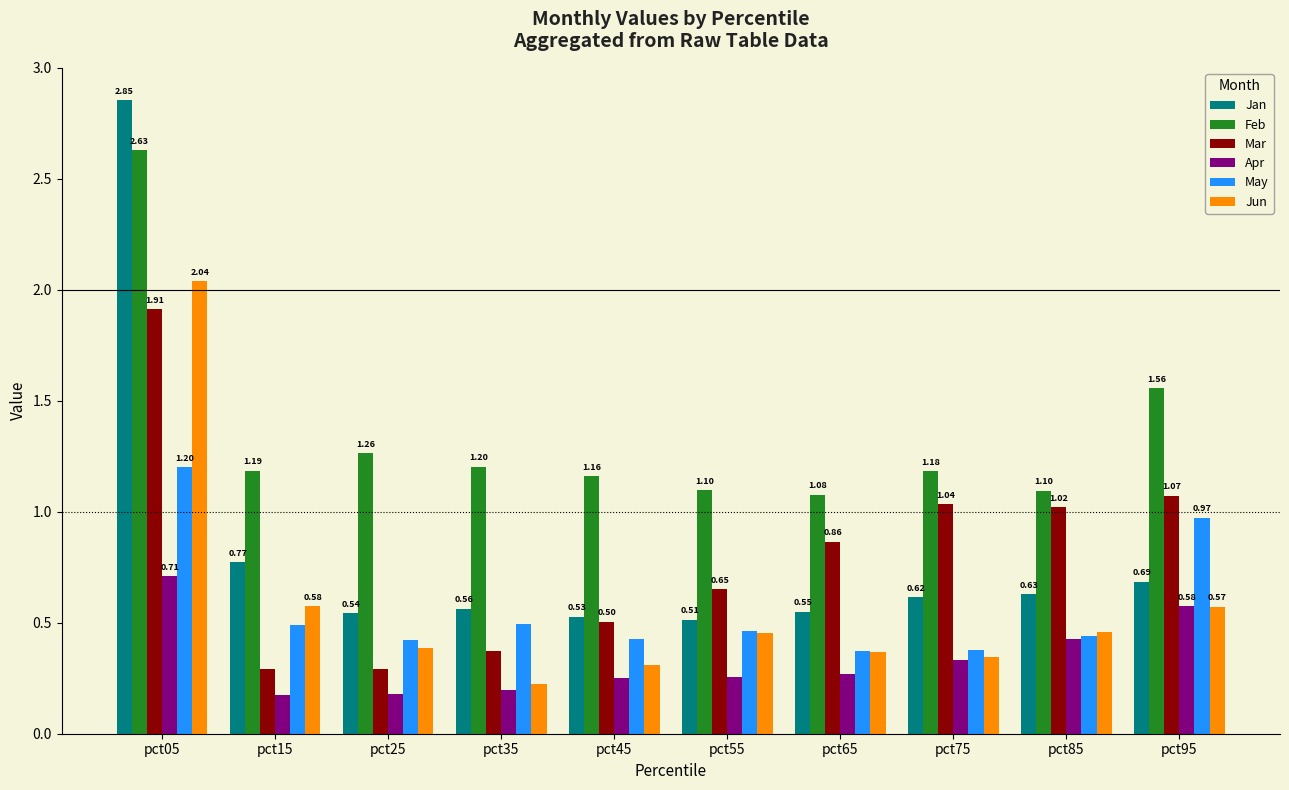

Read the Mar value at pct45.

0.5